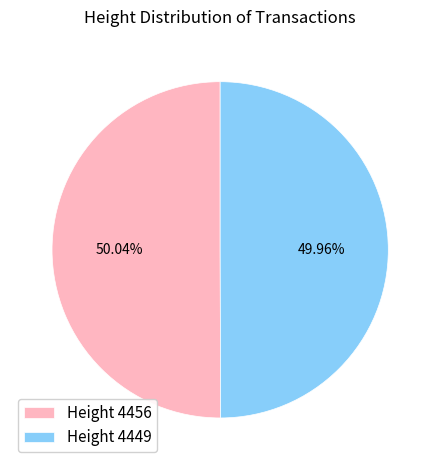

Is there a majority slice in this chart?

Yes